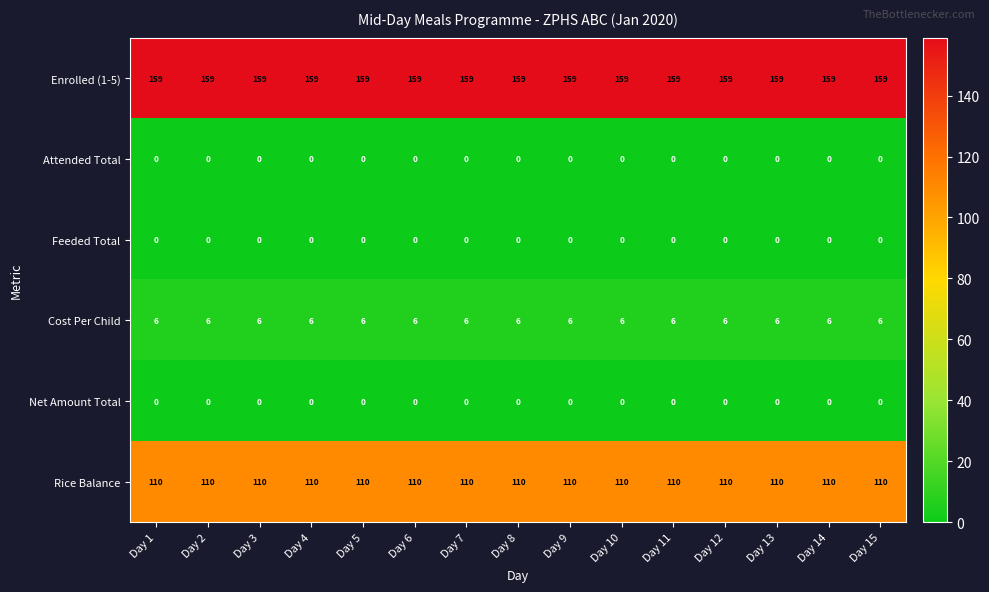

What is the maximum value shown in the chart?

159